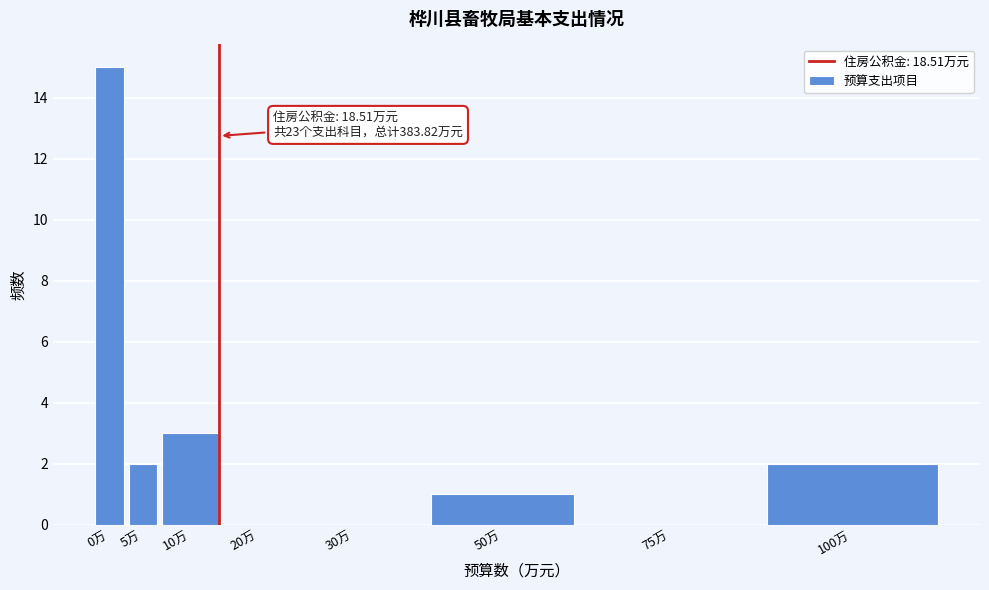

Reading left to right, list all the values displayed in this chart.

0万=15	5万=2	10万=3	20万=0	30万=0	50万=1	75万=0	100万=2